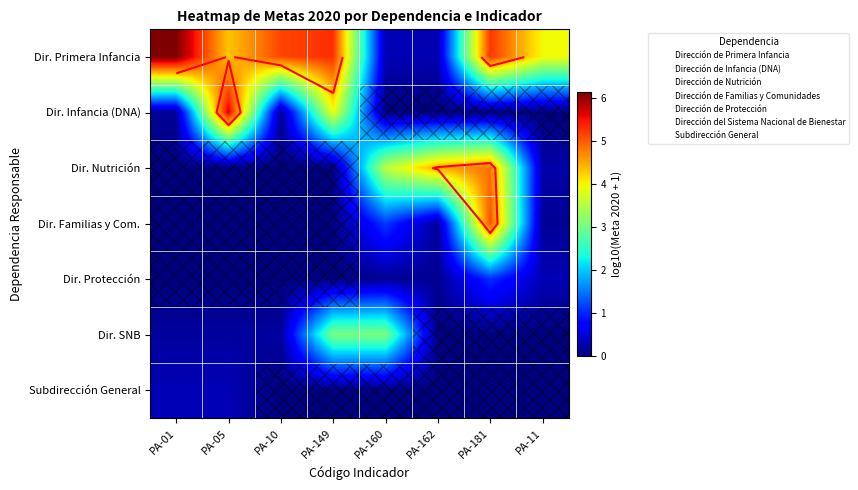

What is the spread (max minus min) of values at PA-10?

5.1